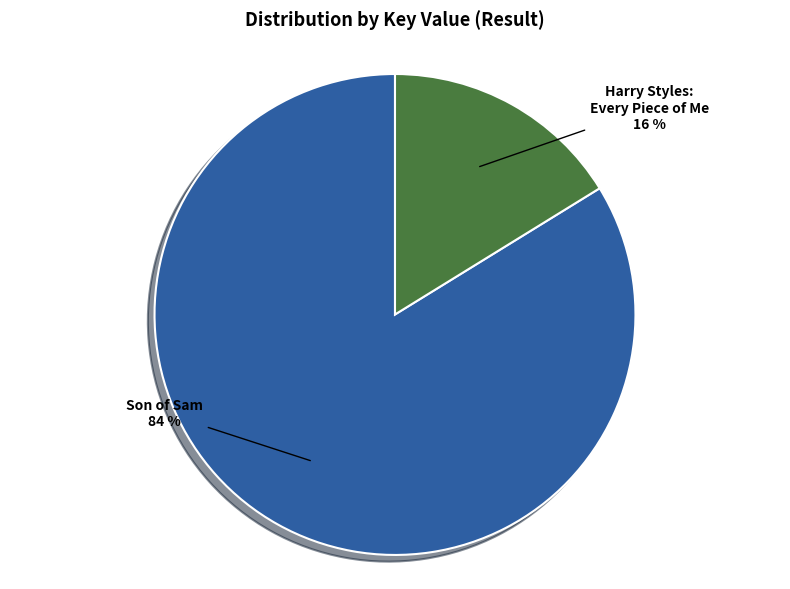

Which category accounts for the majority?

Son of Sam